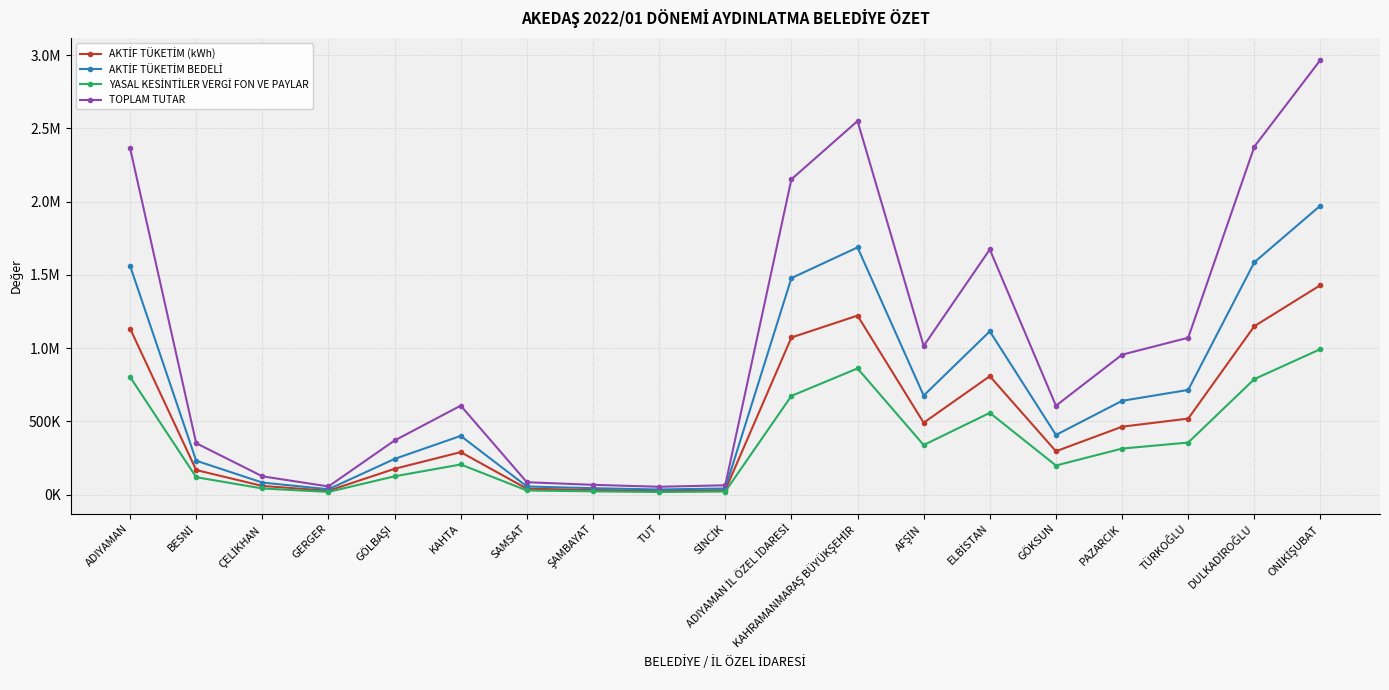

What is the difference between the maximum and minimum values in the AKTİF TÜKETİM (kWh) series?

1404930.1